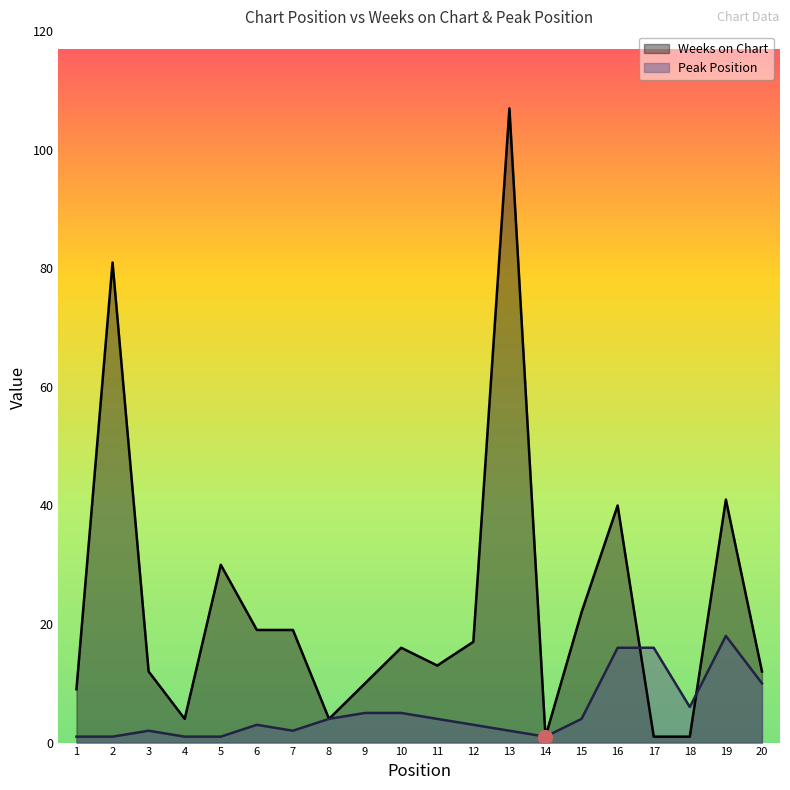

In Peak Position, how many points are lower than both neighbors (excluding endpoints)?

3